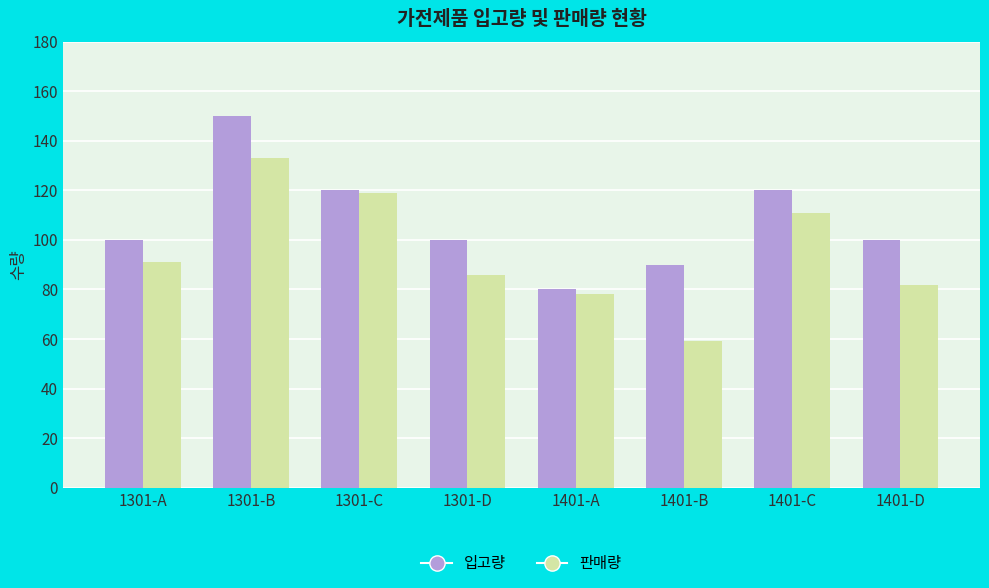

Which series has the largest range (max minus min)?

판매량